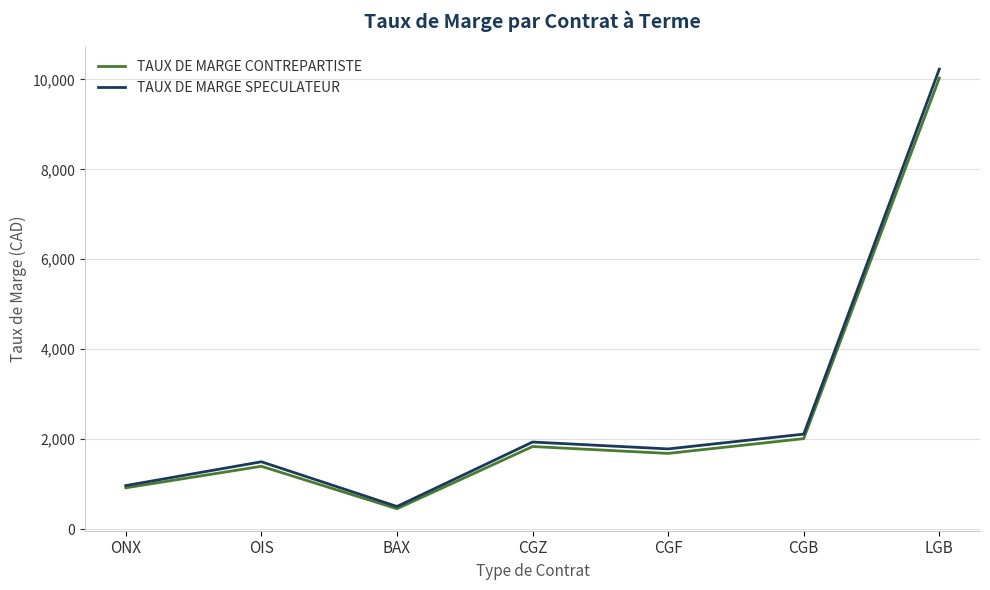

Which series has the largest range (max minus min)?

TAUX DE MARGE SPECULATEUR